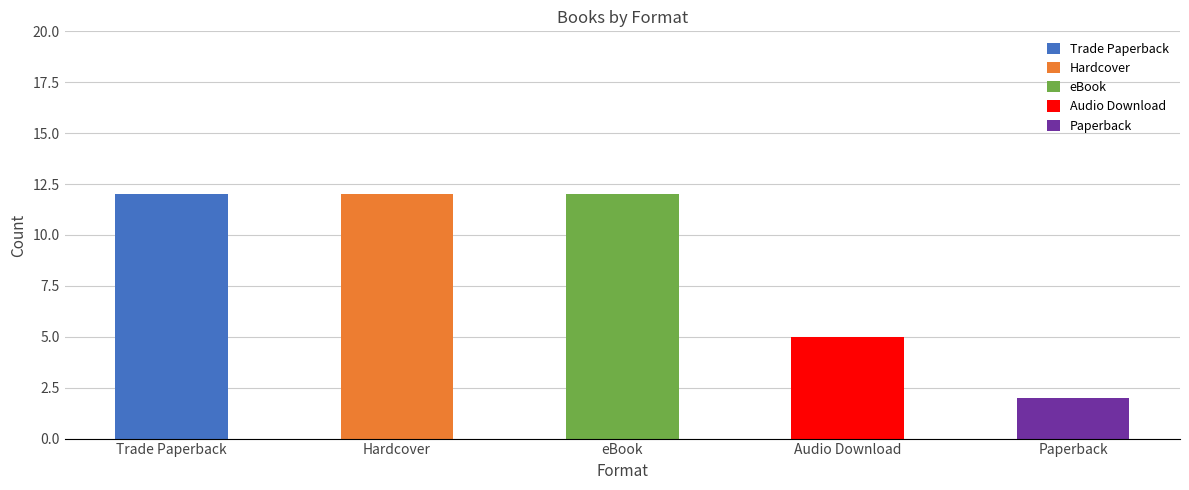

True or false: eBook has a value of 2 at Audio Download.

False